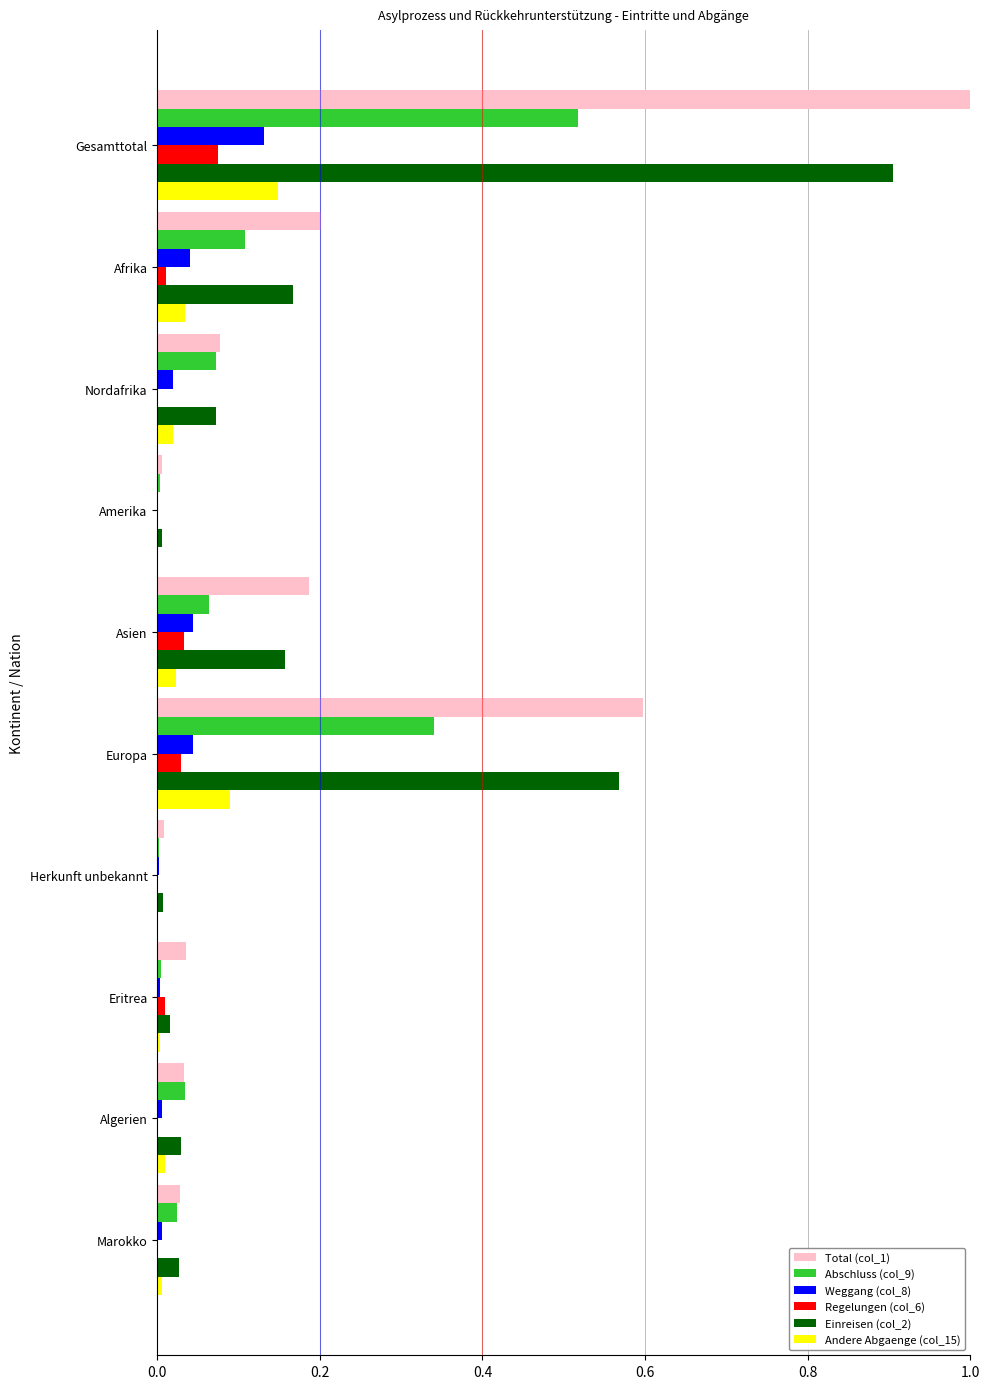

At which category is the sum across all series the highest?

Gesamttotal